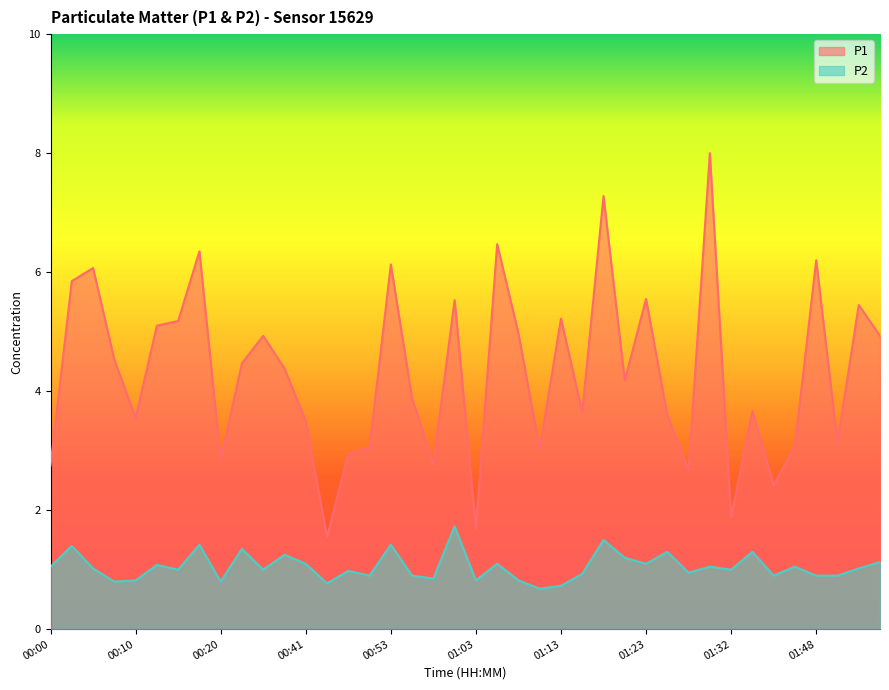

What are all the series names shown in the legend?

P1, P2